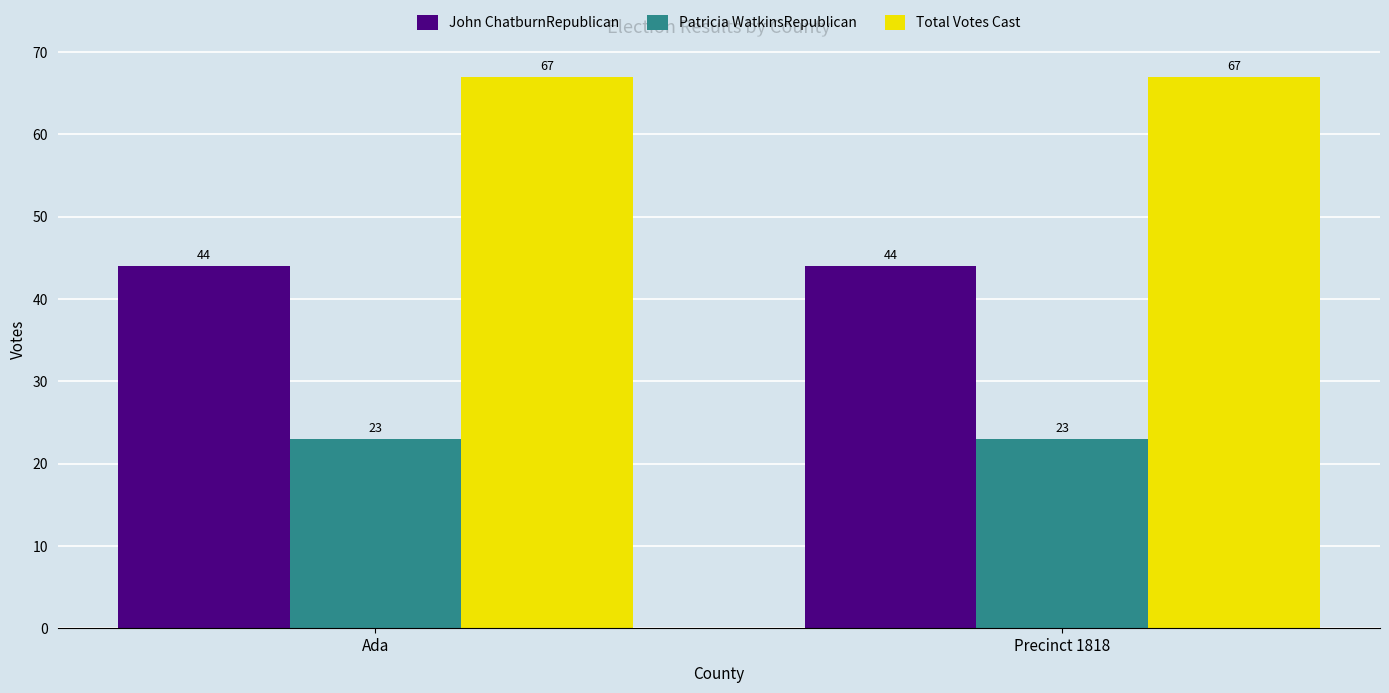

Rank the series by their maximum value, from lowest to highest.

Patricia WatkinsRepublican, John ChatburnRepublican, Total Votes Cast